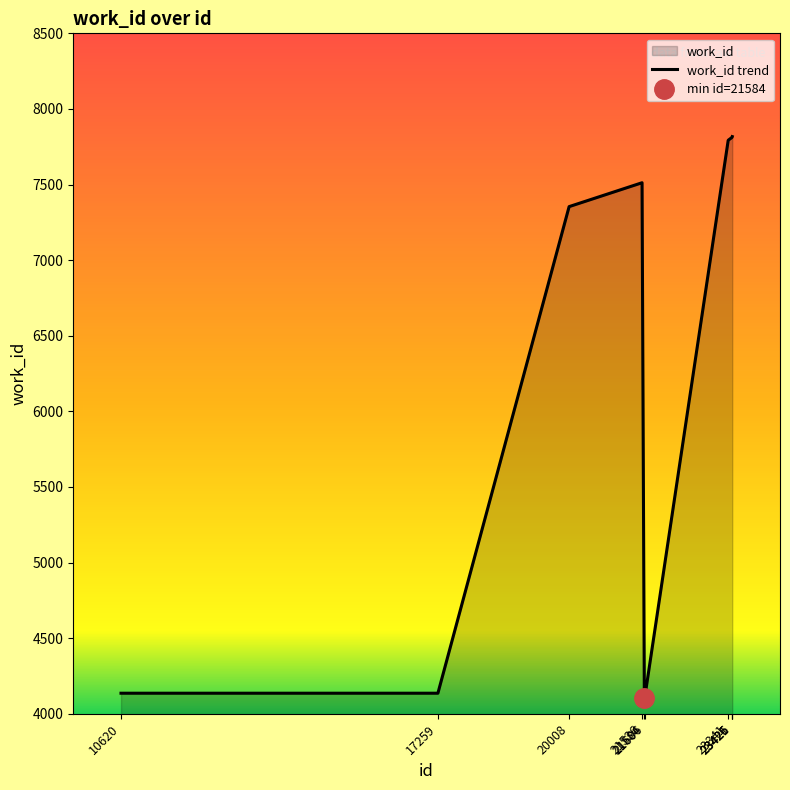

What is the change in value from 21536 to 21584?

-3409